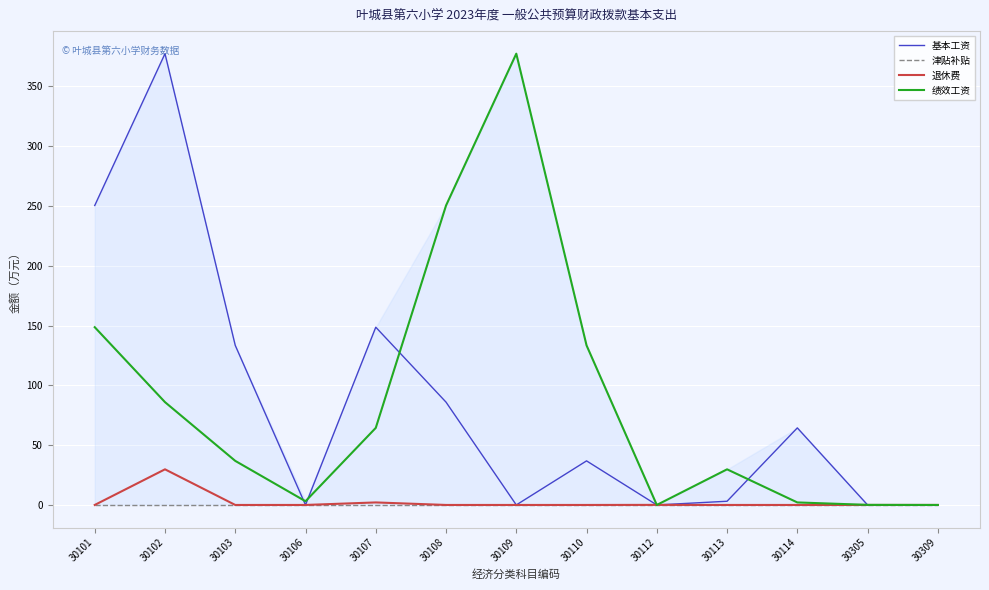

The value of 基本工资 at 30103 is 28.3. True or false?

False